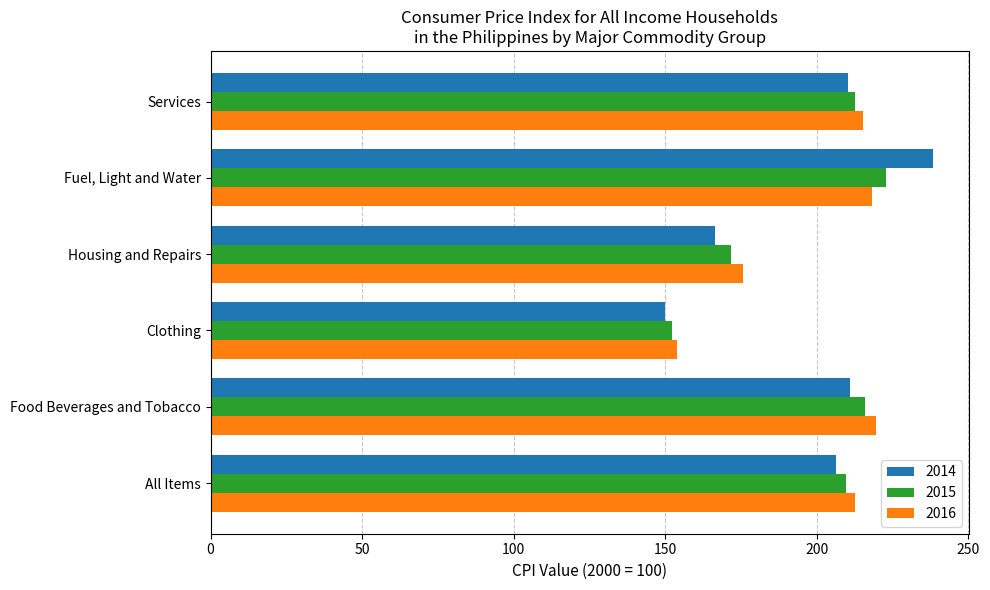

What is the difference between the maximum and minimum values in the 2016 series?

65.7